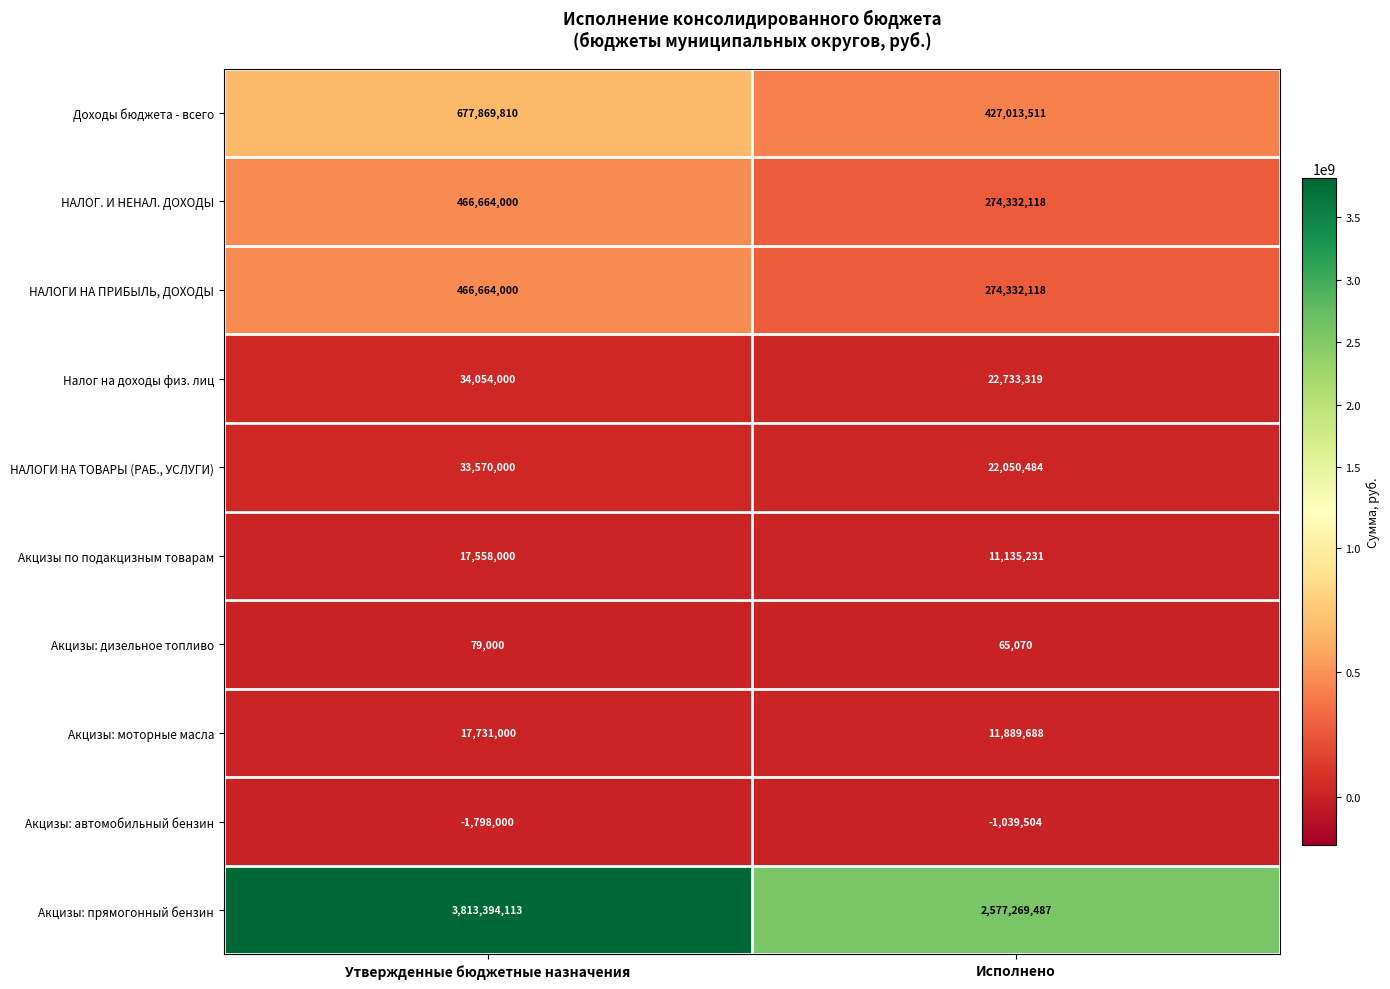

Rank the categories by Акцизы по подакцизным товарам value from lowest to highest.

Исполнено, Утвержденные бюджетные назначения